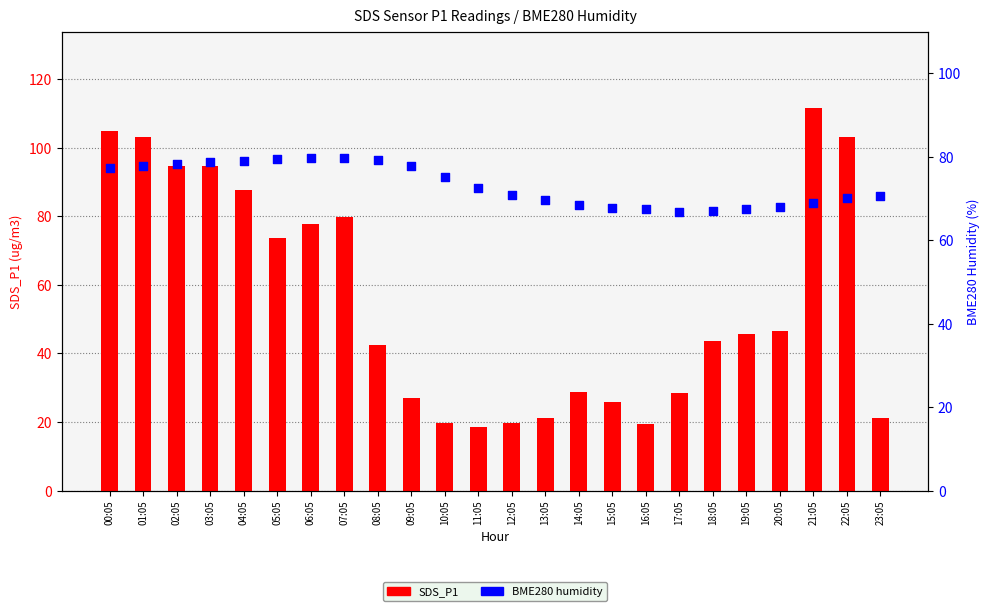

What is the total value across all series at 06:05?

157.5